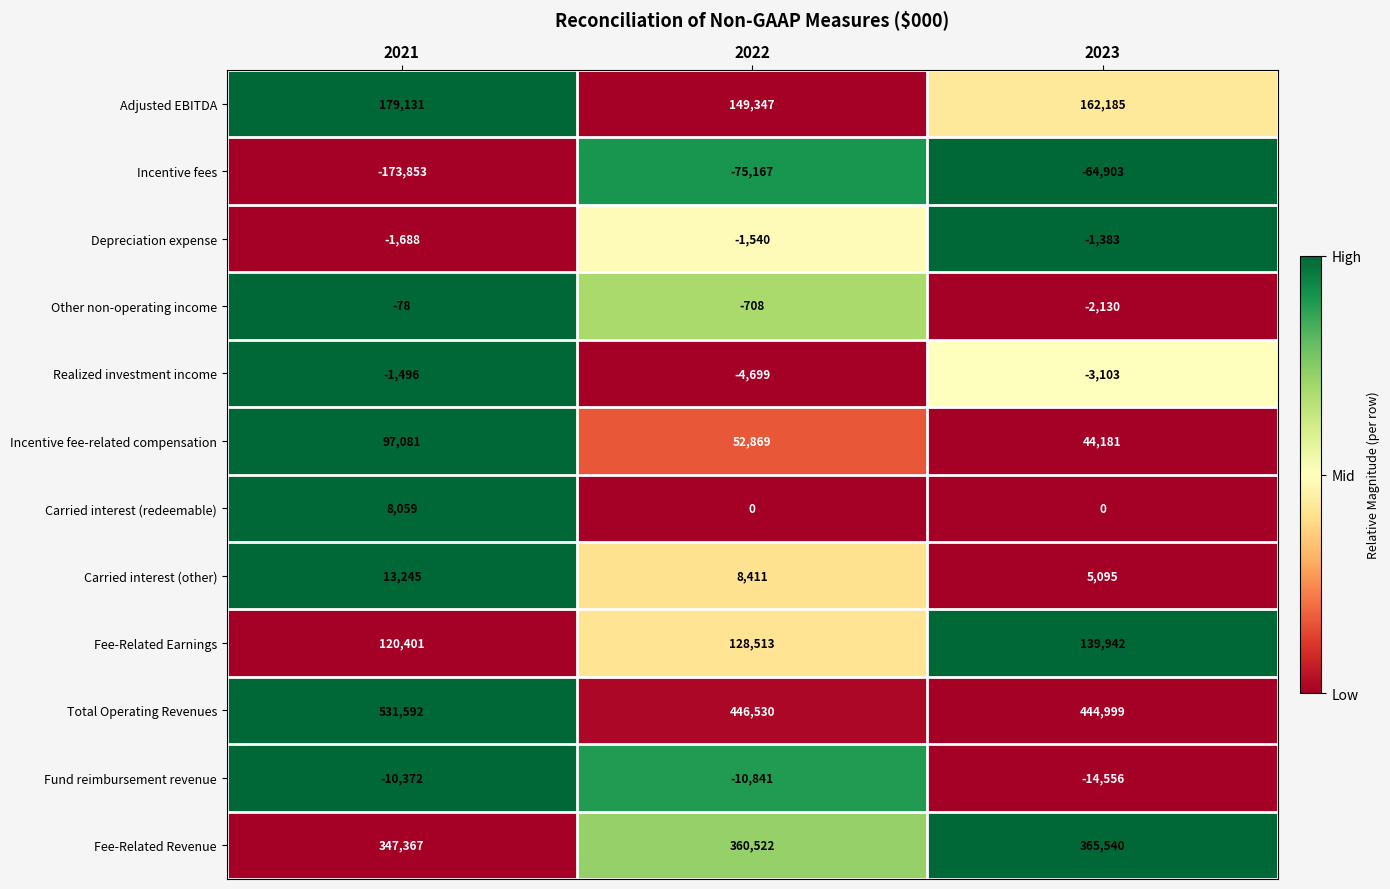

The Carried interest (other) series shows 14871 at 2022. True or false?

False